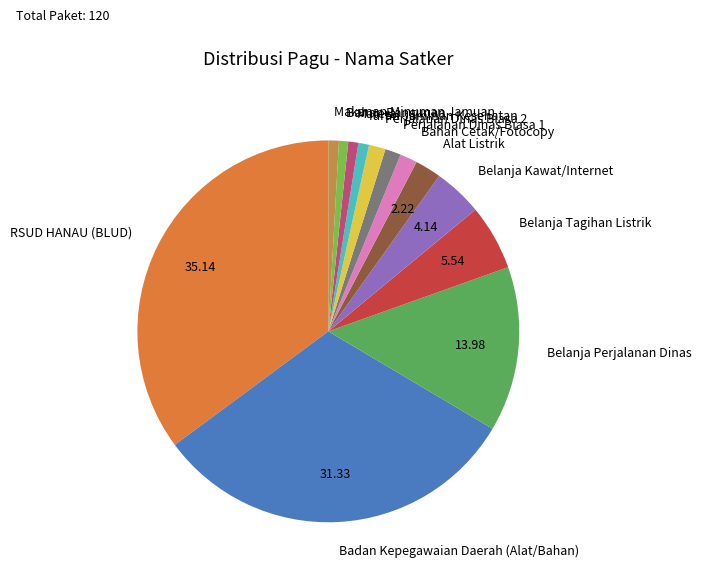

Which category has the biggest portion of the pie?

RSUD HANAU (BLUD)